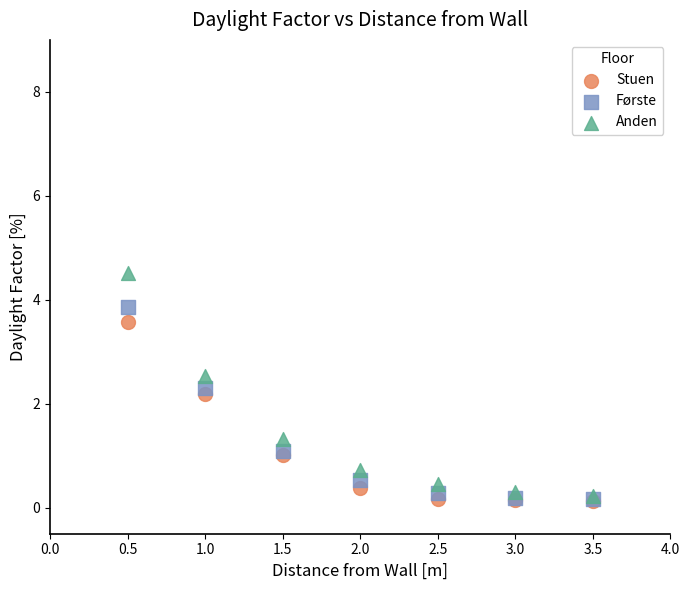

Across all series, what Y value is closest to 2?

2.2